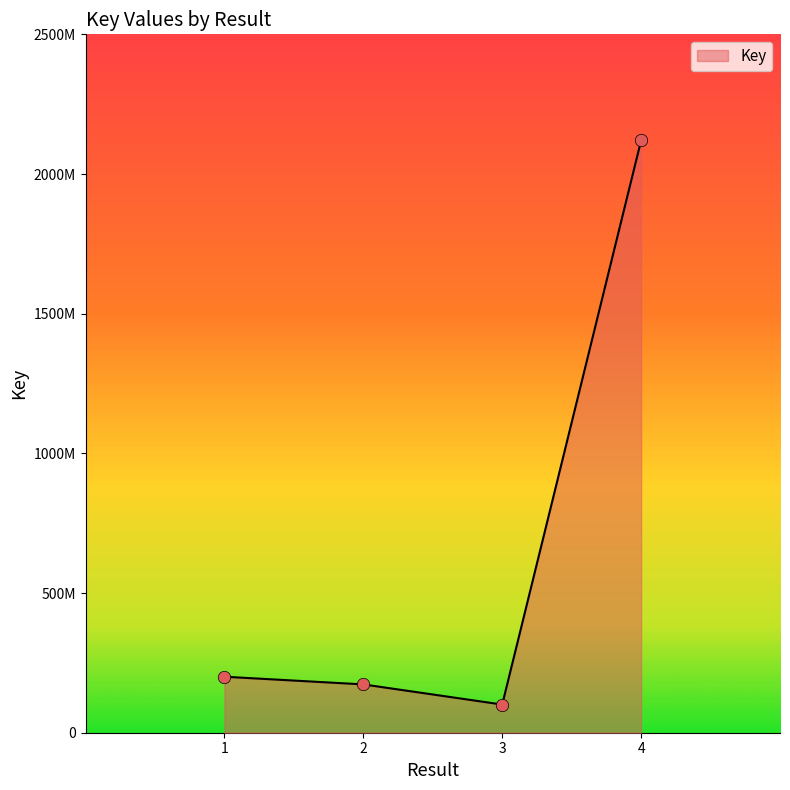

Does the chart have visible grid lines?

No